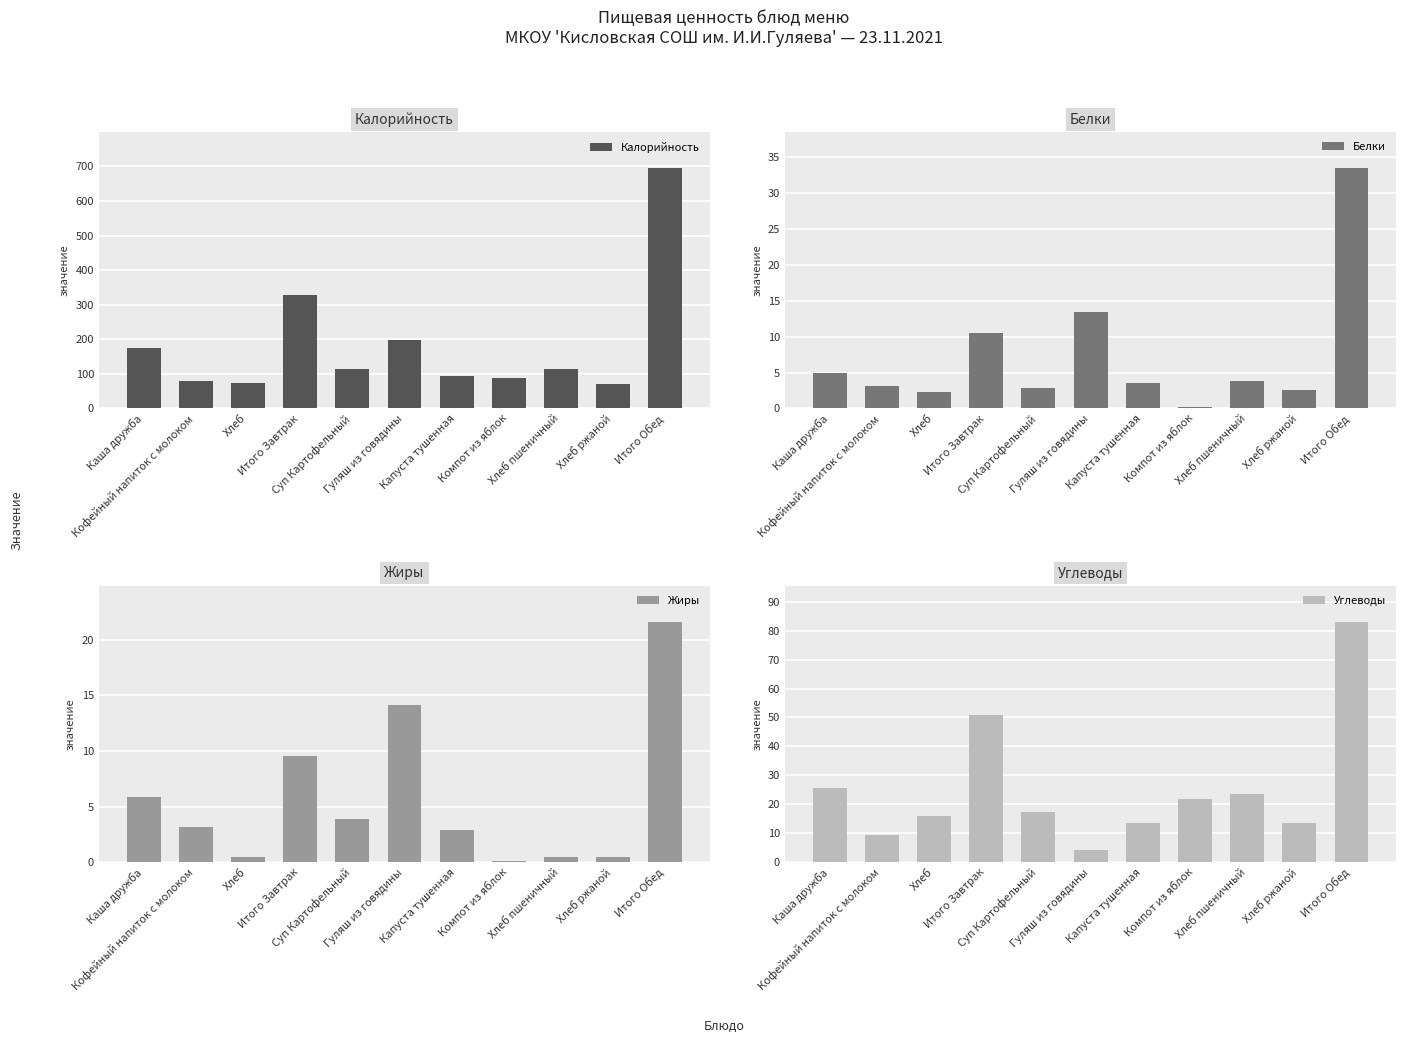

What is the average value of the Калорийность series?

184.6